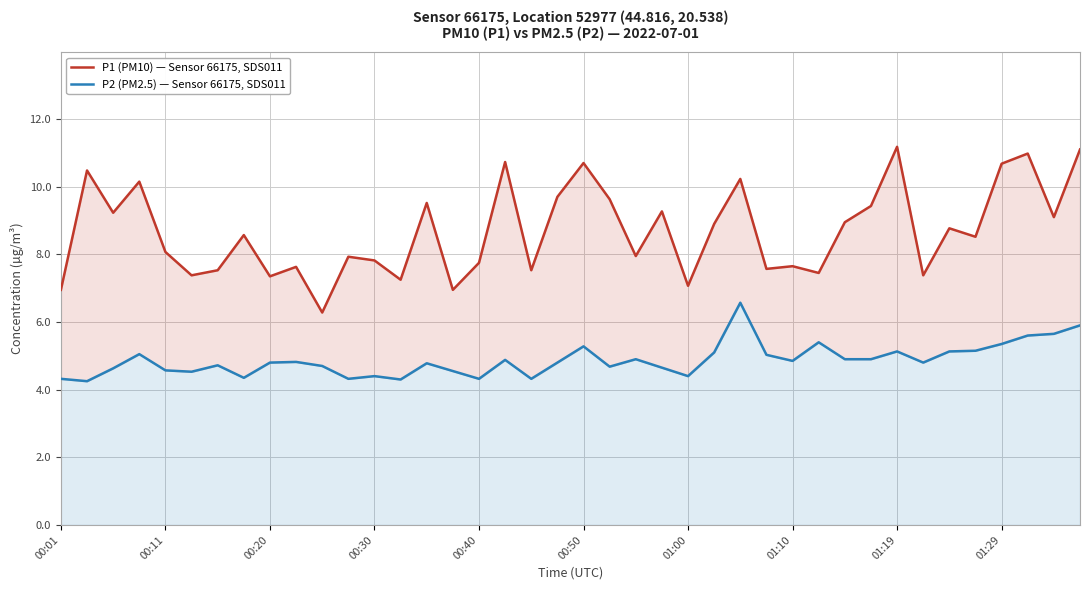

List the series in order of their peak value, highest first.

P1 (PM10) — Sensor 66175, SDS011, P2 (PM2.5) — Sensor 66175, SDS011